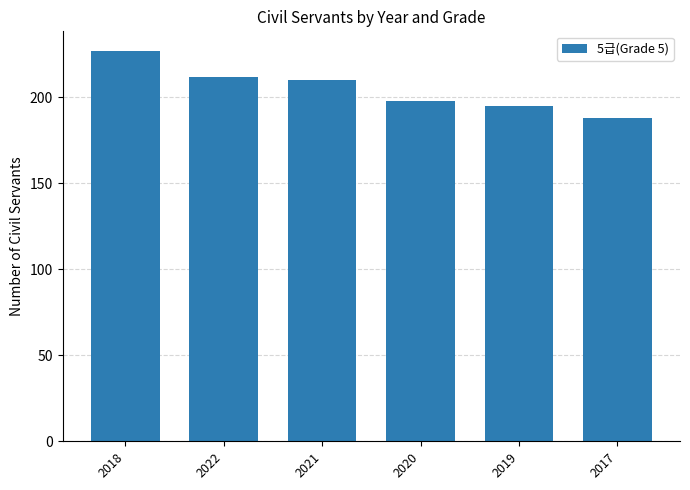

Which label corresponds to the largest value in the chart?

2018